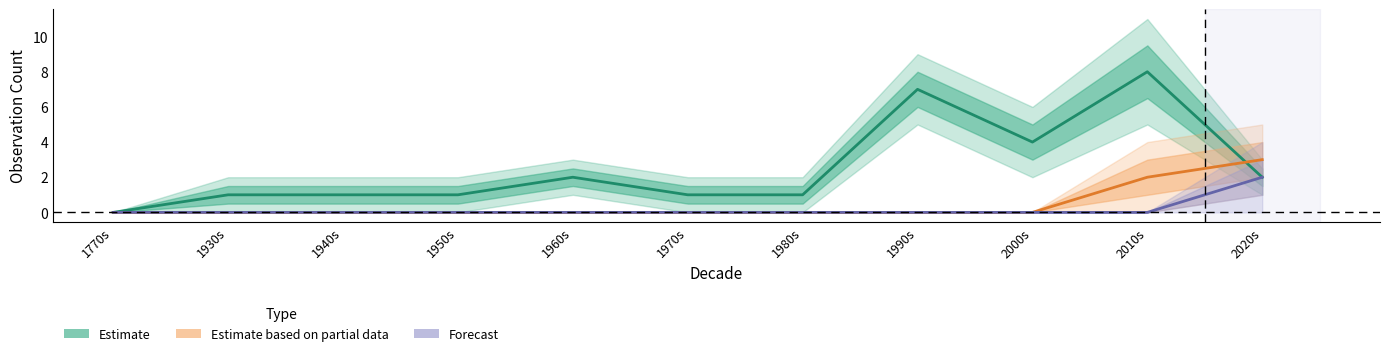

What is the label of the 1st point from the right?

2020s